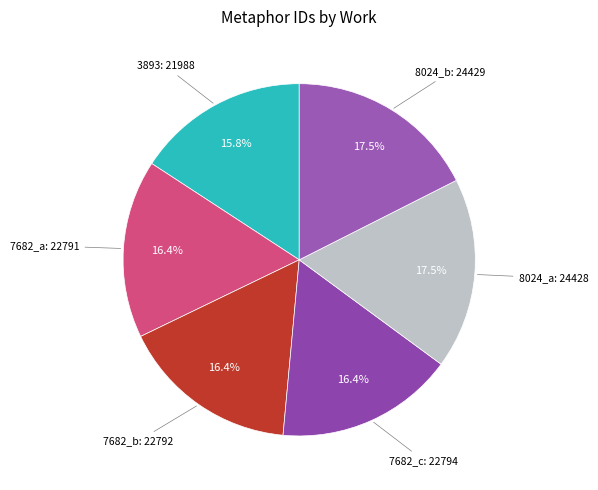

How many slices are in this pie chart?

6